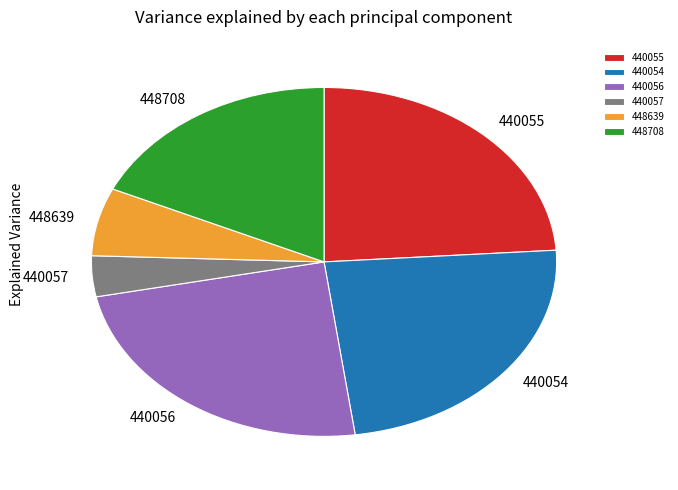

True or false: 440057 accounts for 4% of the total.

True